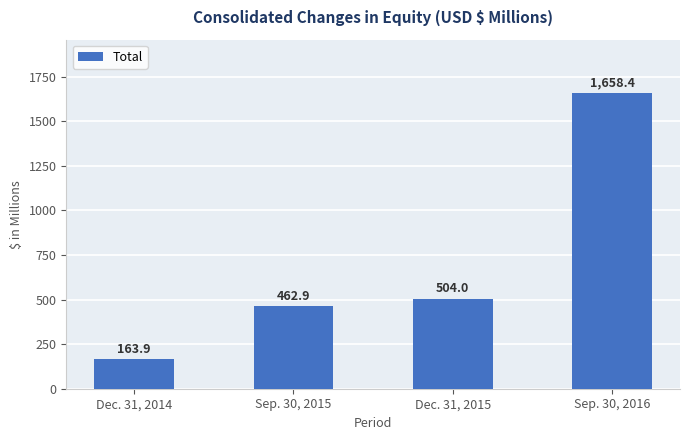

Rank the categories by value from lowest to highest.

Dec. 31, 2014, Sep. 30, 2015, Dec. 31, 2015, Sep. 30, 2016